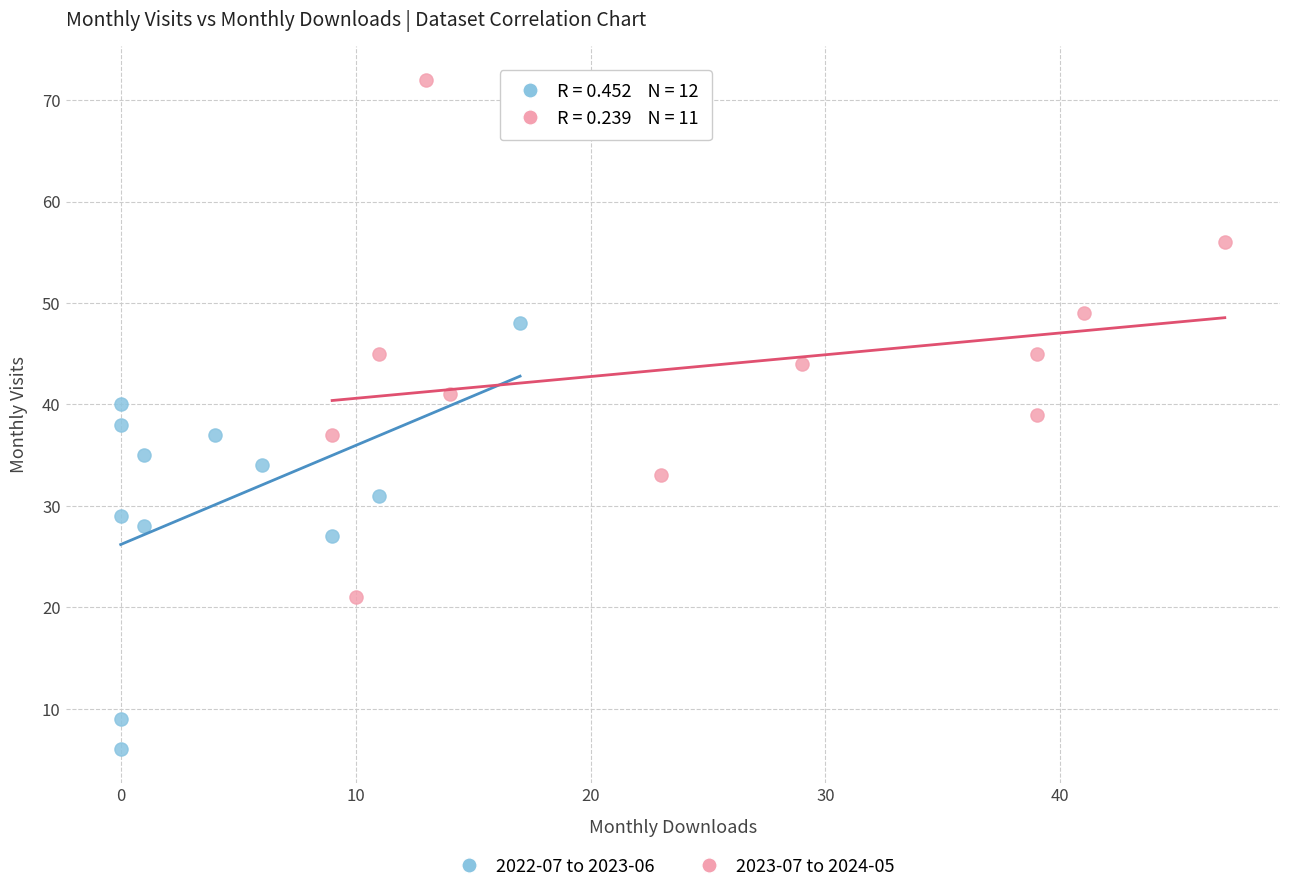

Which series has the largest Y range (max minus min)?

2023-07 to 2024-05